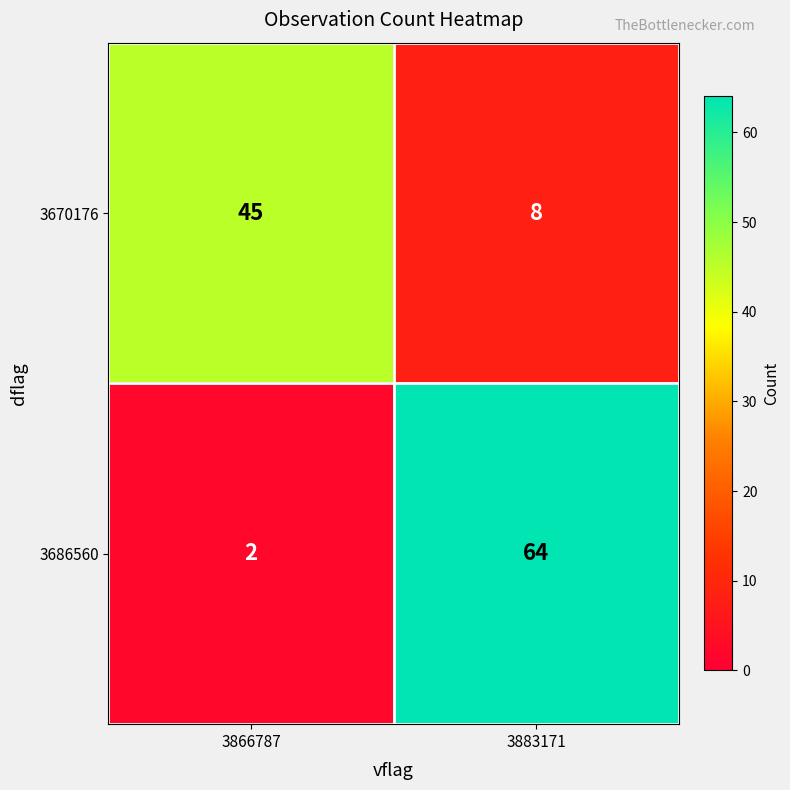

Which series has the largest range (max minus min)?

3686560